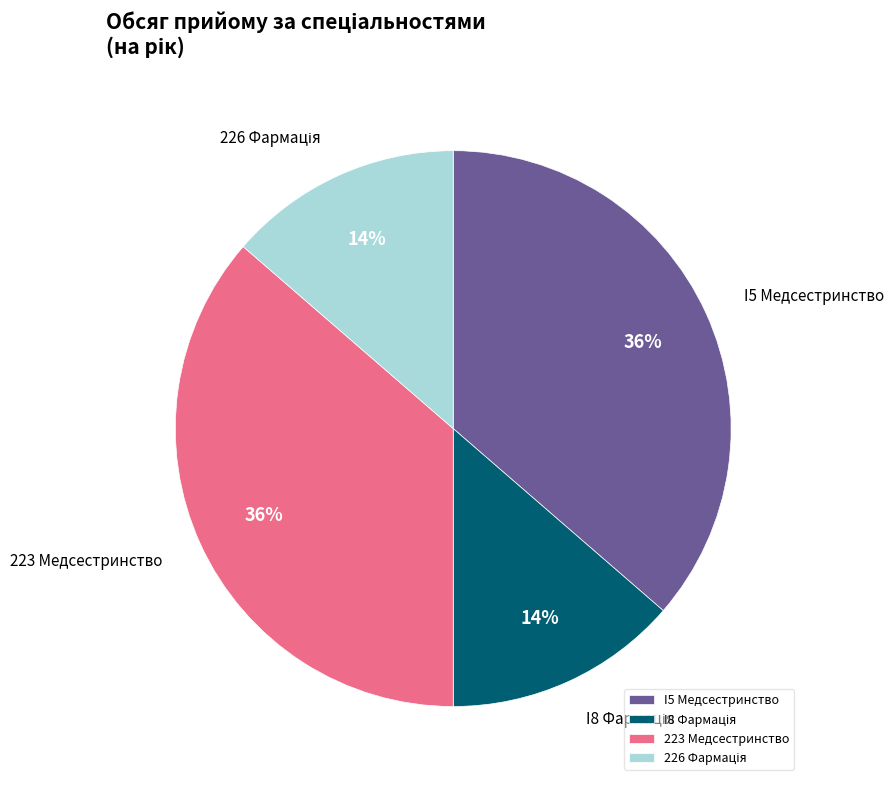

Is there any slice that represents more than half of the pie?

No